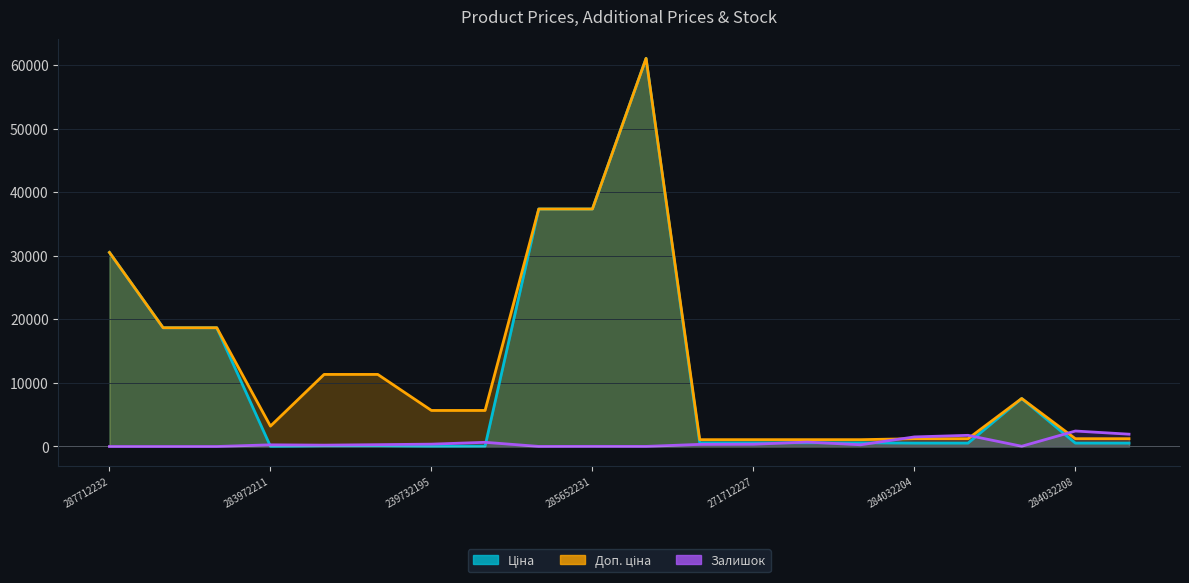

True or false: Ціна and Залишок cross at least once.

True